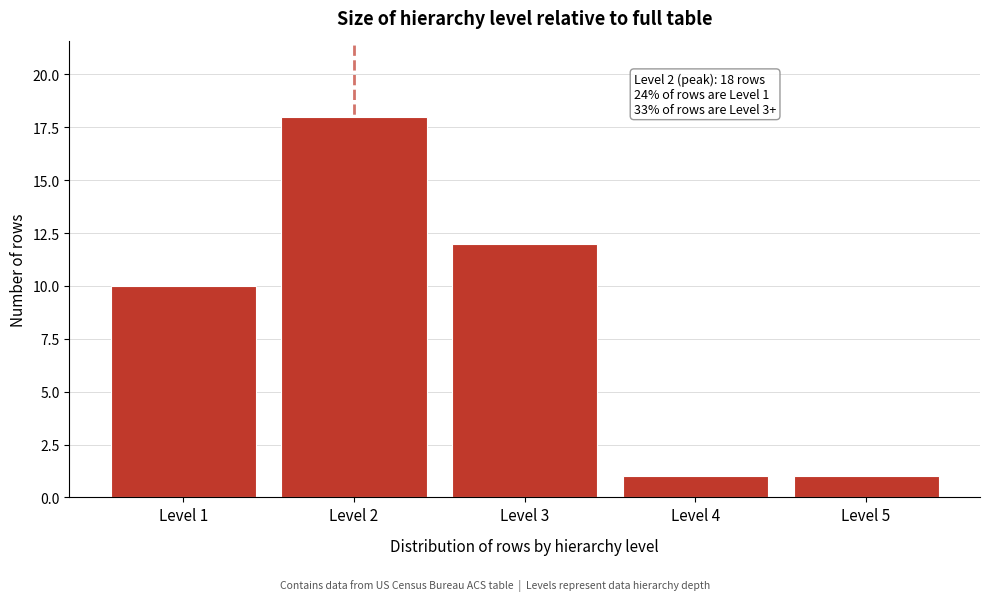

Reading right to left, what are all the values shown in this chart?

Level 5=1	Level 4=1	Level 3=12	Level 2=18	Level 1=10